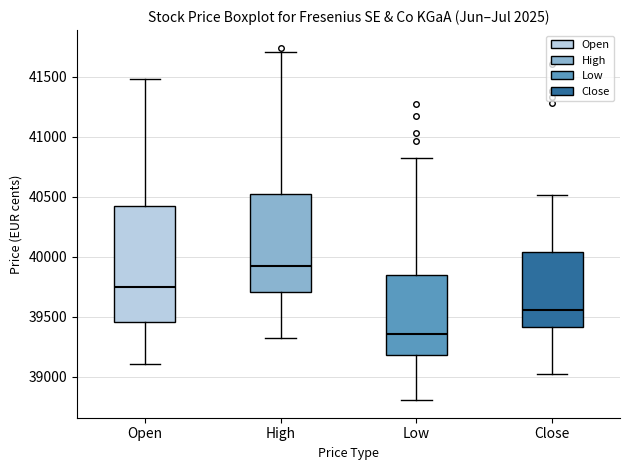

Reading left to right, read every box against the y-axis: the position of its median line, the range the box covers, and the ends of its whiskers. The values are not printed on the chart, so give them approximately, as read against the axis.

Open: median 39750, box 39450 to 40450, whiskers 39100 to 41500
High: median 39900, box 39700 to 40500, whiskers 39300 to 41700
Low: median 39350, box 39200 to 39850, whiskers 38800 to 40800
Close: median 39550, box 39400 to 40050, whiskers 39000 to 40500